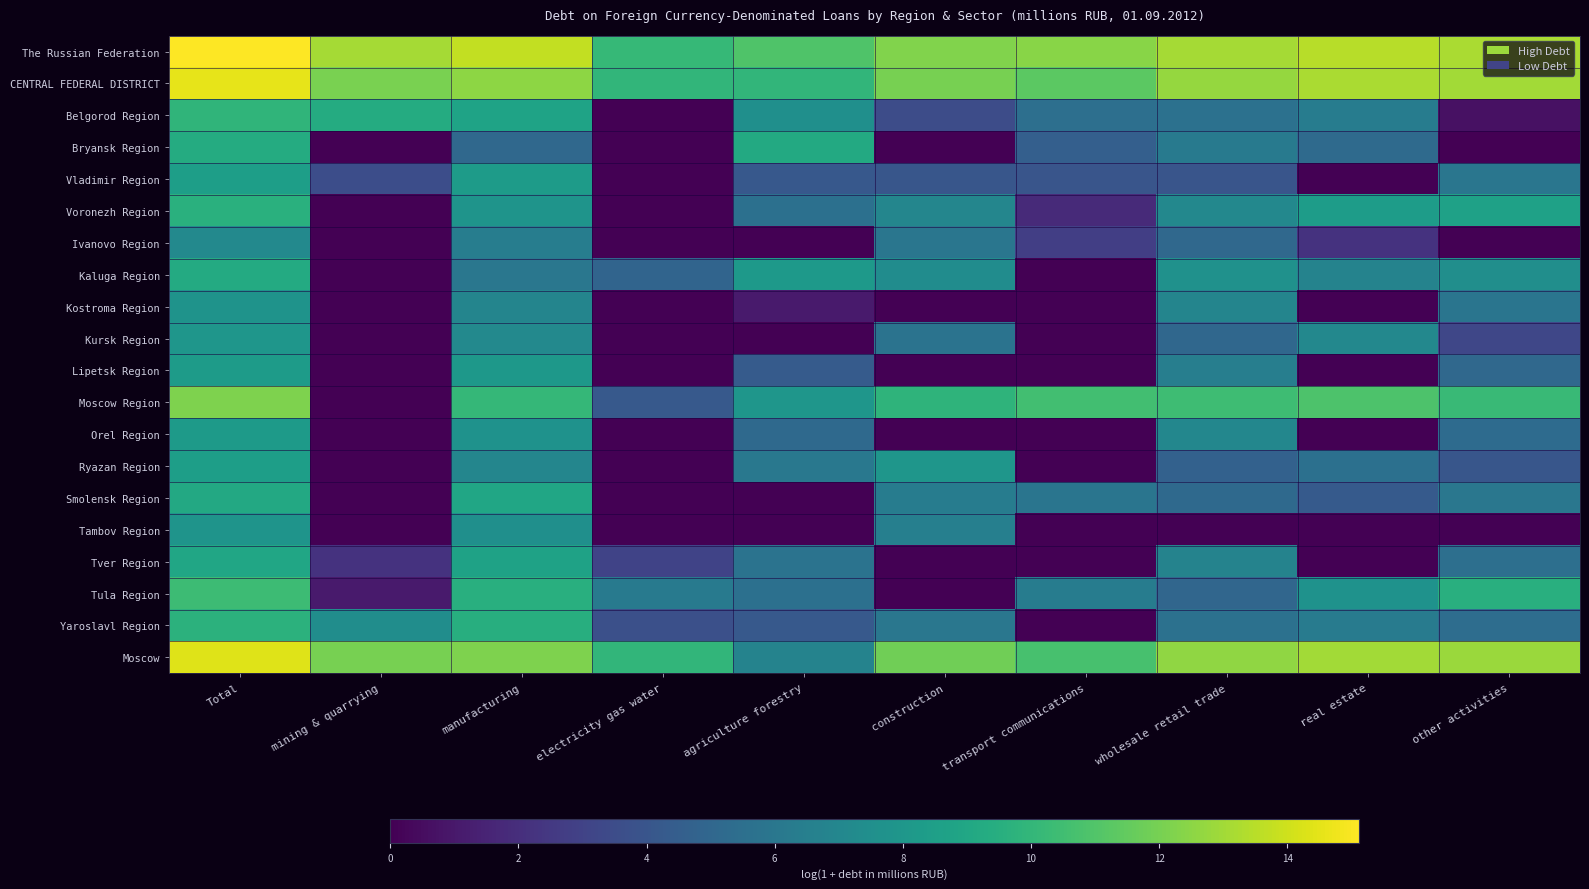

Which category has the lowest value across all series?

electricity gas water